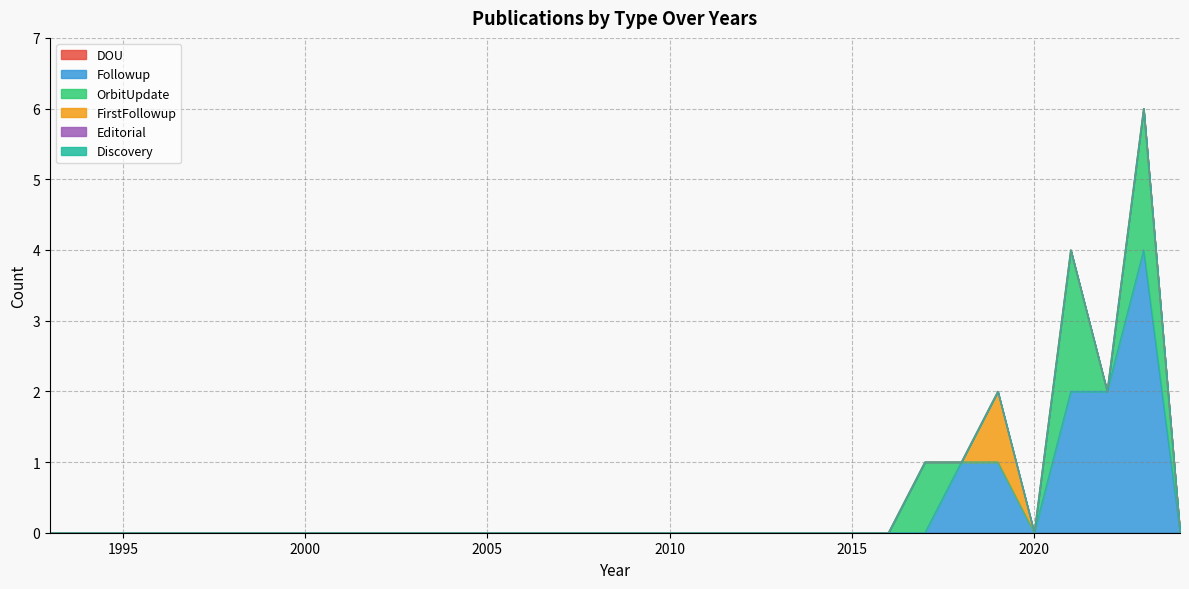

Where is FirstFollowup nearest to the value 0?

2024